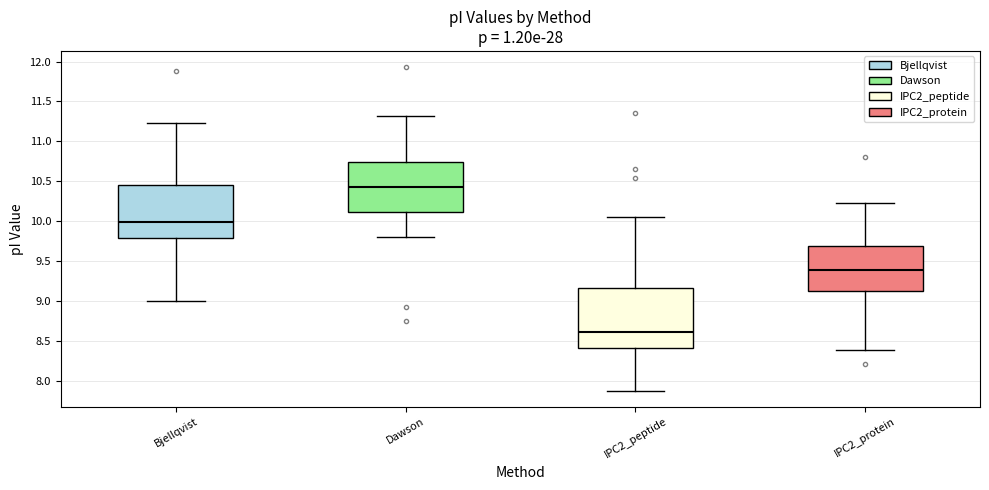

Comparing the boxes themselves (not the whiskers), which one is the tallest?

IPC2_peptide